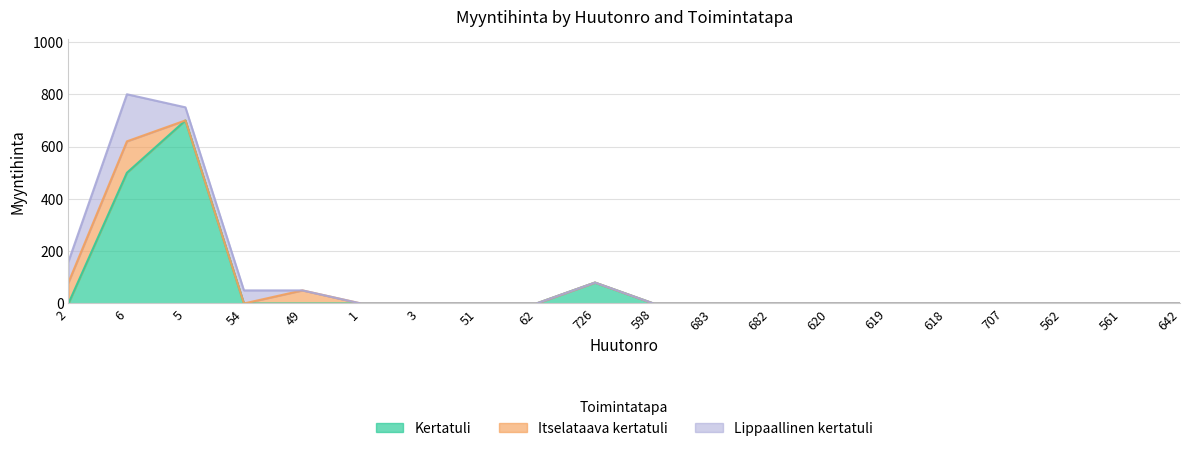

Reading right to left, transcribe all the data shown in this chart.

Kertatuli: 0	0	0	0	0	0	0	0	0	0	80	0	0	0	0	0	0	700	500	0
Itselataava kertatuli: 0	0	0	0	0	0	0	0	0	0	0	0	0	0	0	50	0	0	120	80
Lippaallinen kertatuli: 0	0	0	0	0	0	0	0	0	0	0	0	0	0	0	0	50	50	180	80